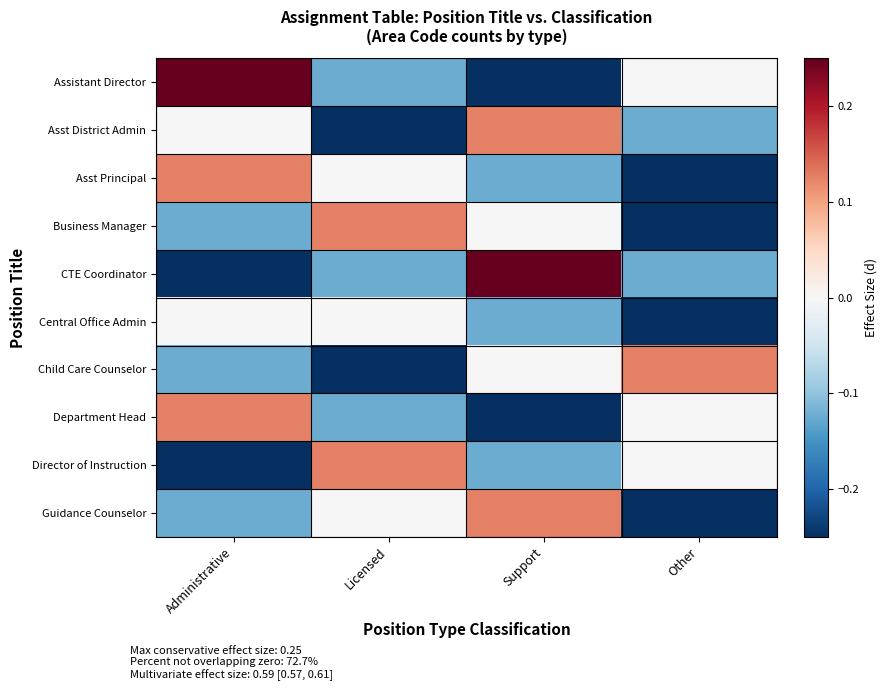

At Support, list the series in order from largest to smallest.

CTE Coordinator, Asst District Admin, Guidance Counselor, Business Manager, Child Care Counselor, Asst Principal, Central Office Admin, Director of Instruction, Assistant Director, Department Head